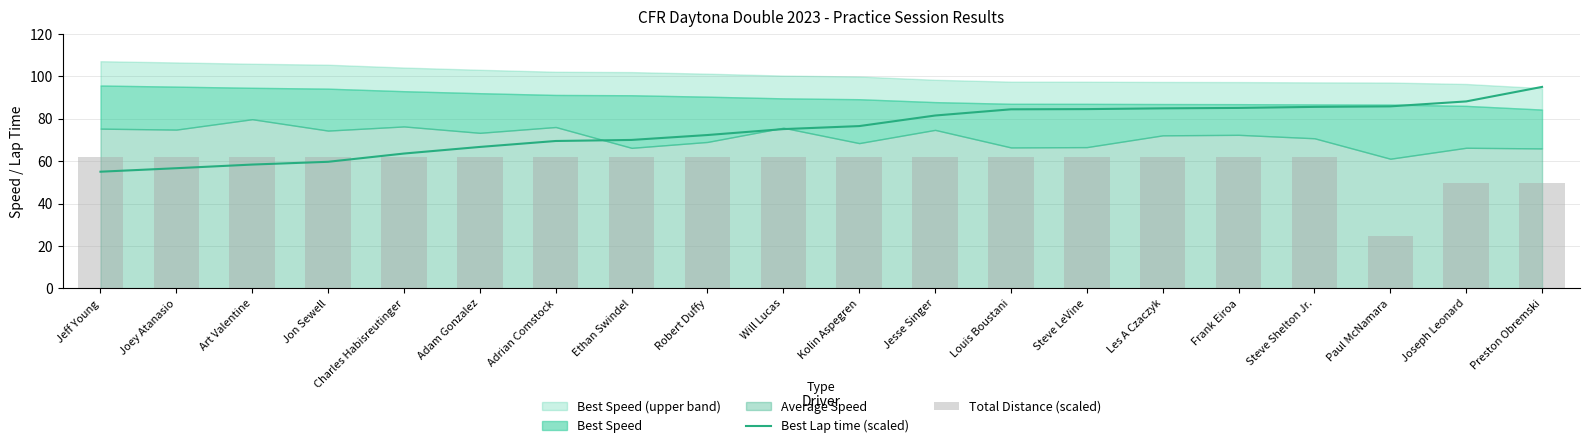

What is the label of the 15th bar from the left?

Les A Czaczyk